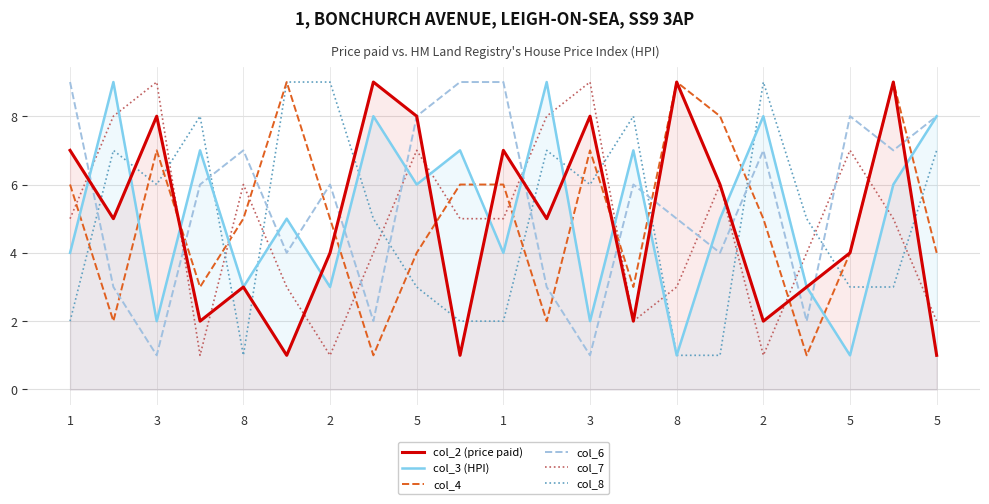

How many lines are shown in the chart?

6